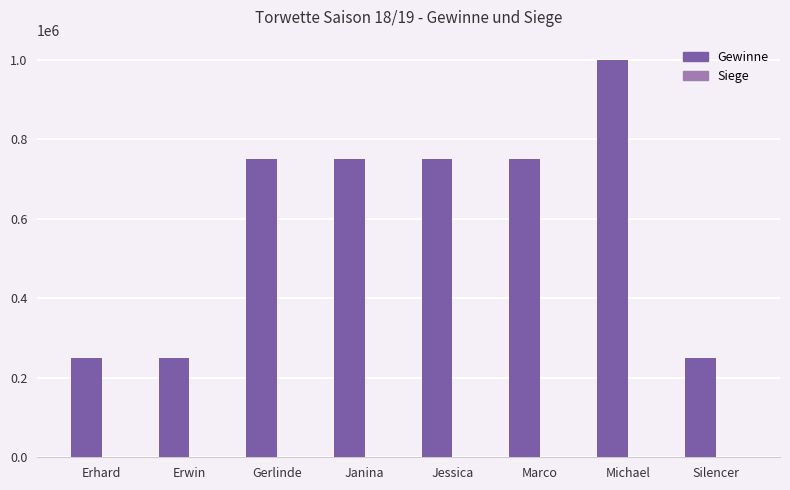

Which series has the largest total across all categories?

Gewinne